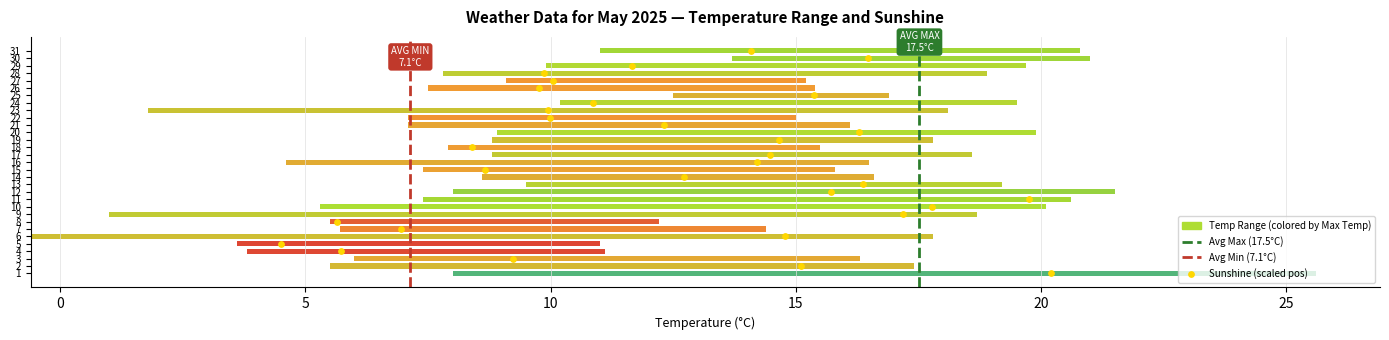

Which series has the largest total across all categories?

Avg Max 17.5°C